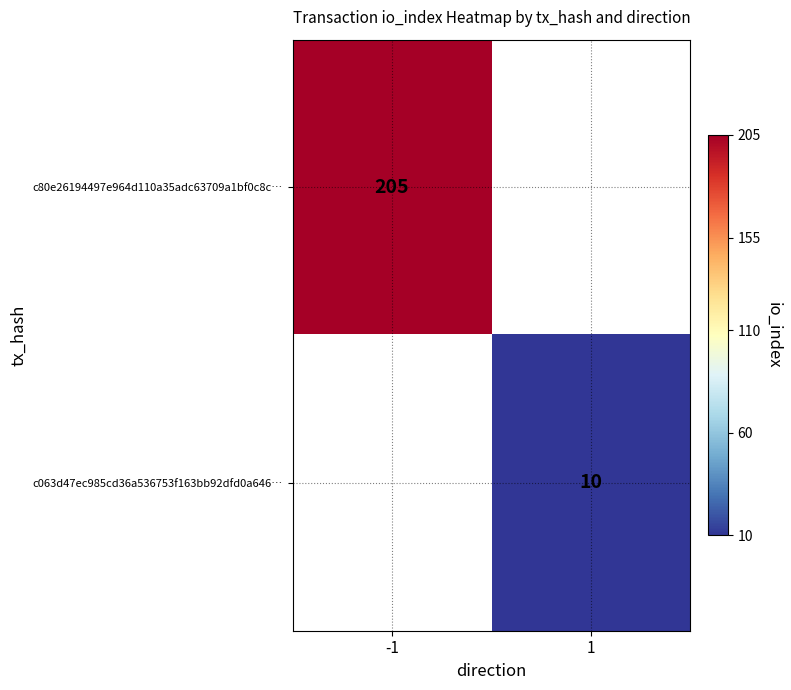

The value of c063d47ec985cd36a536753f163bb92dfd0a646… at 1 is 16. True or false?

False